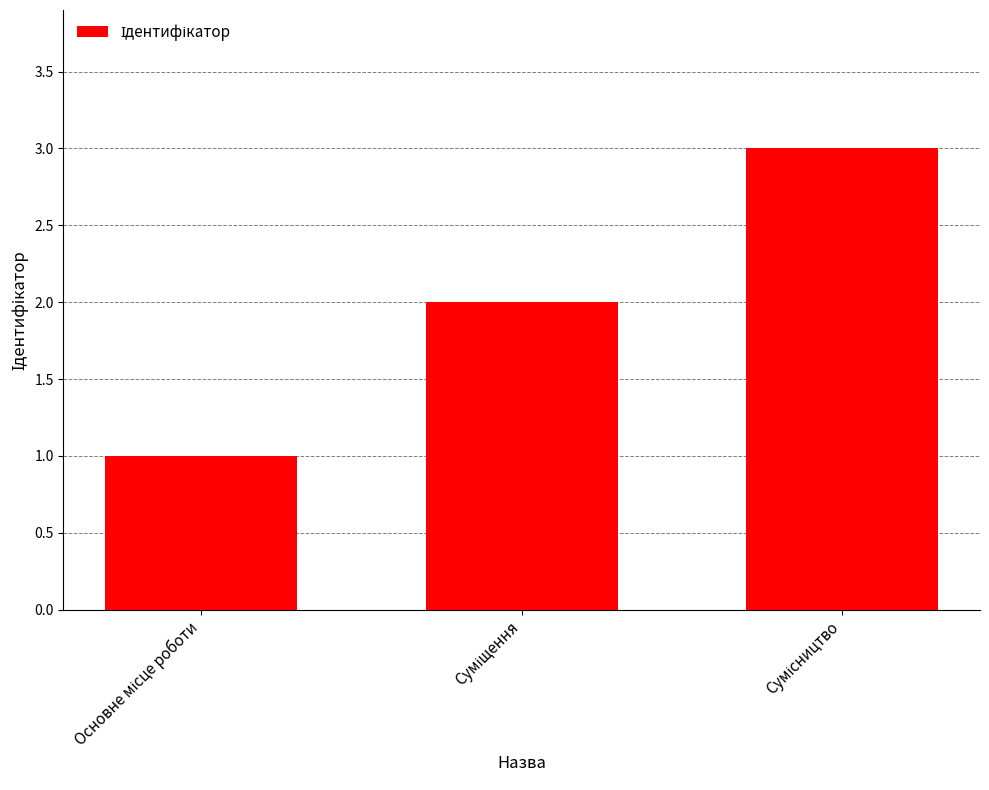

What is the average value?

2